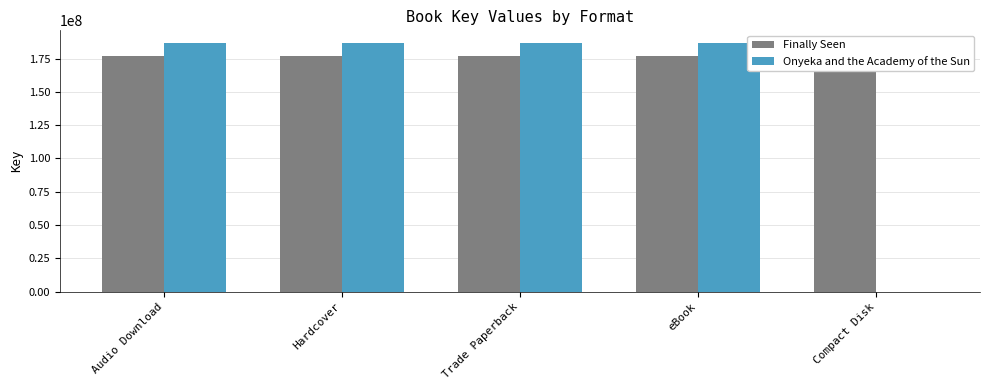

Is it true that Finally Seen equals 176858627 at Hardcover?

True